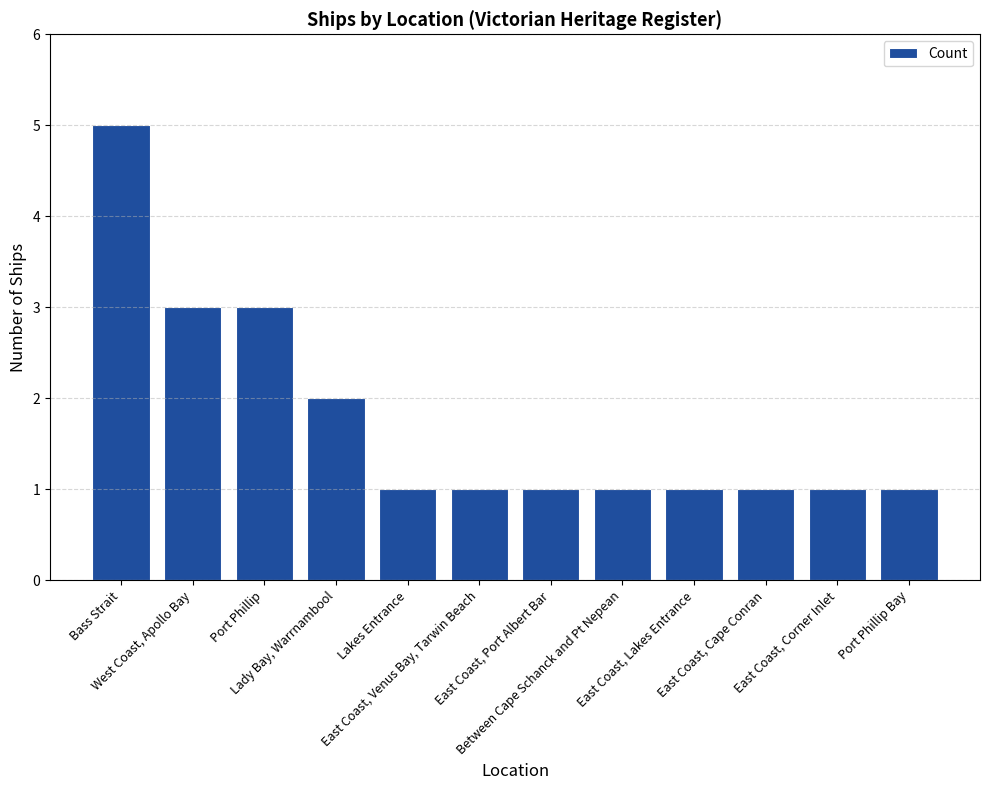

What is the label of the 5th bar from the left?

Lakes Entrance